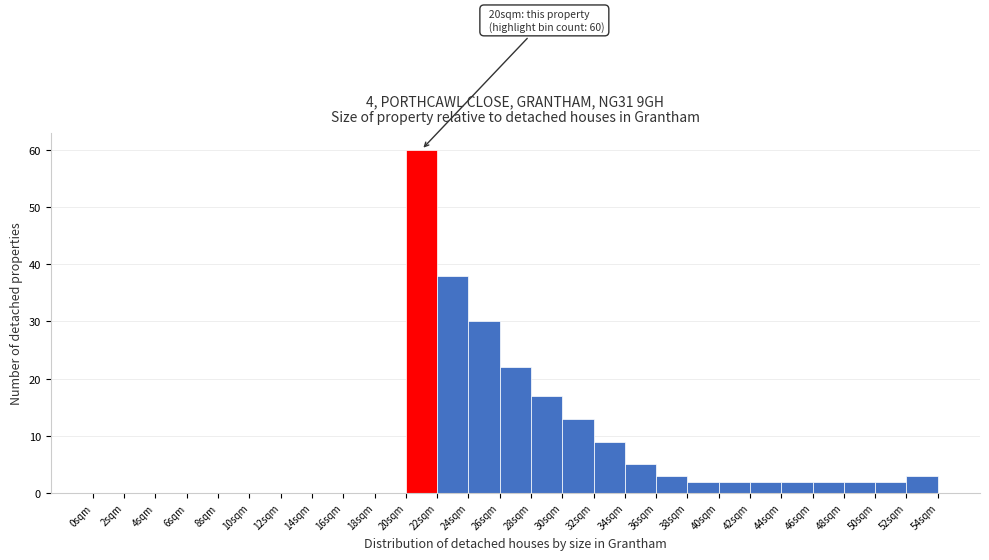

Over which range of the x-axis is the bar tallest?

20 to 22